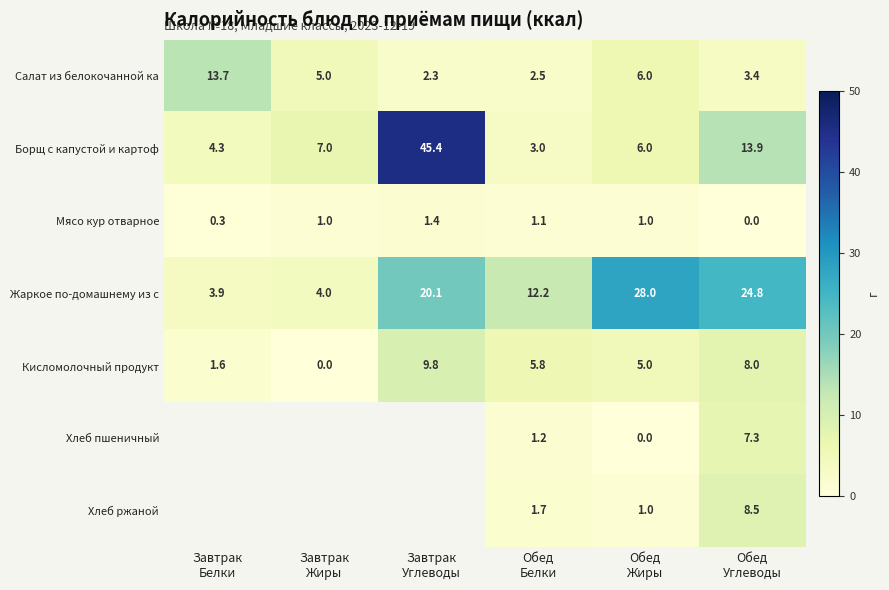

How many values in Кисломолочный продукт are above zero?

5